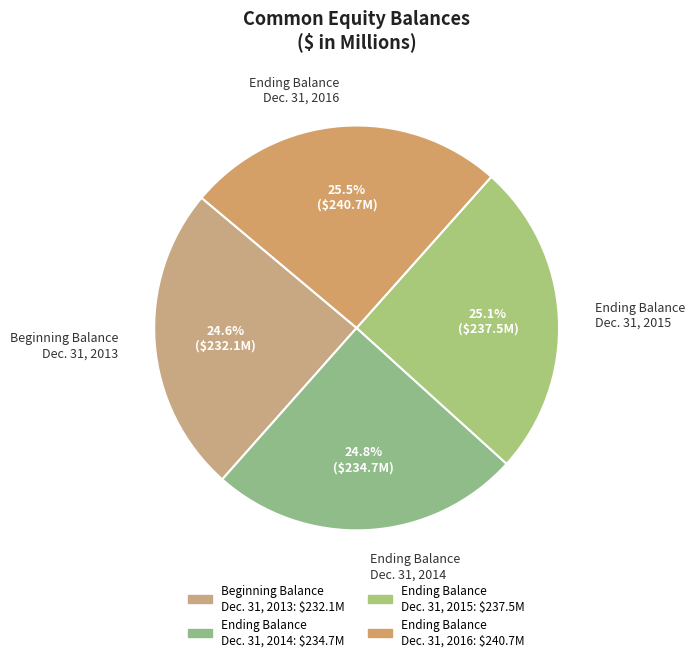

To the nearest percent, what is the average slice percentage?

25%